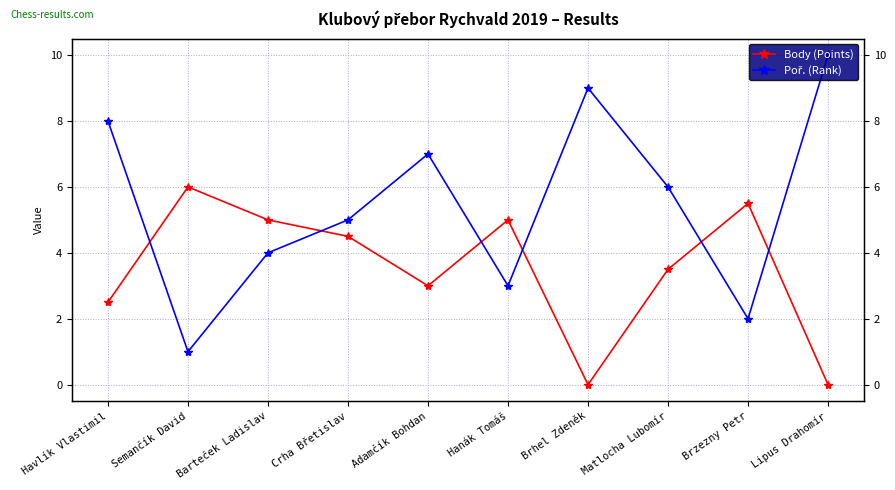

Between Havlík Vlastimil and Lipus Drahomír, which series saw the biggest shift?

Body (Points)